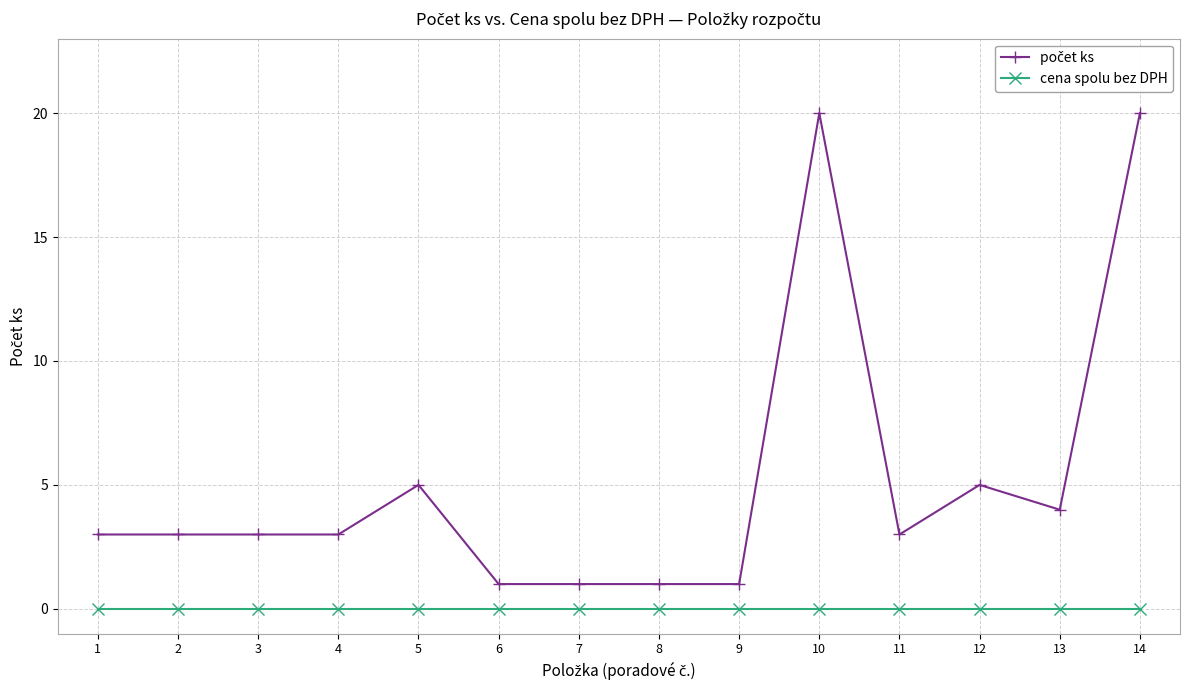

What is the spread (max minus min) of values at 13?

4